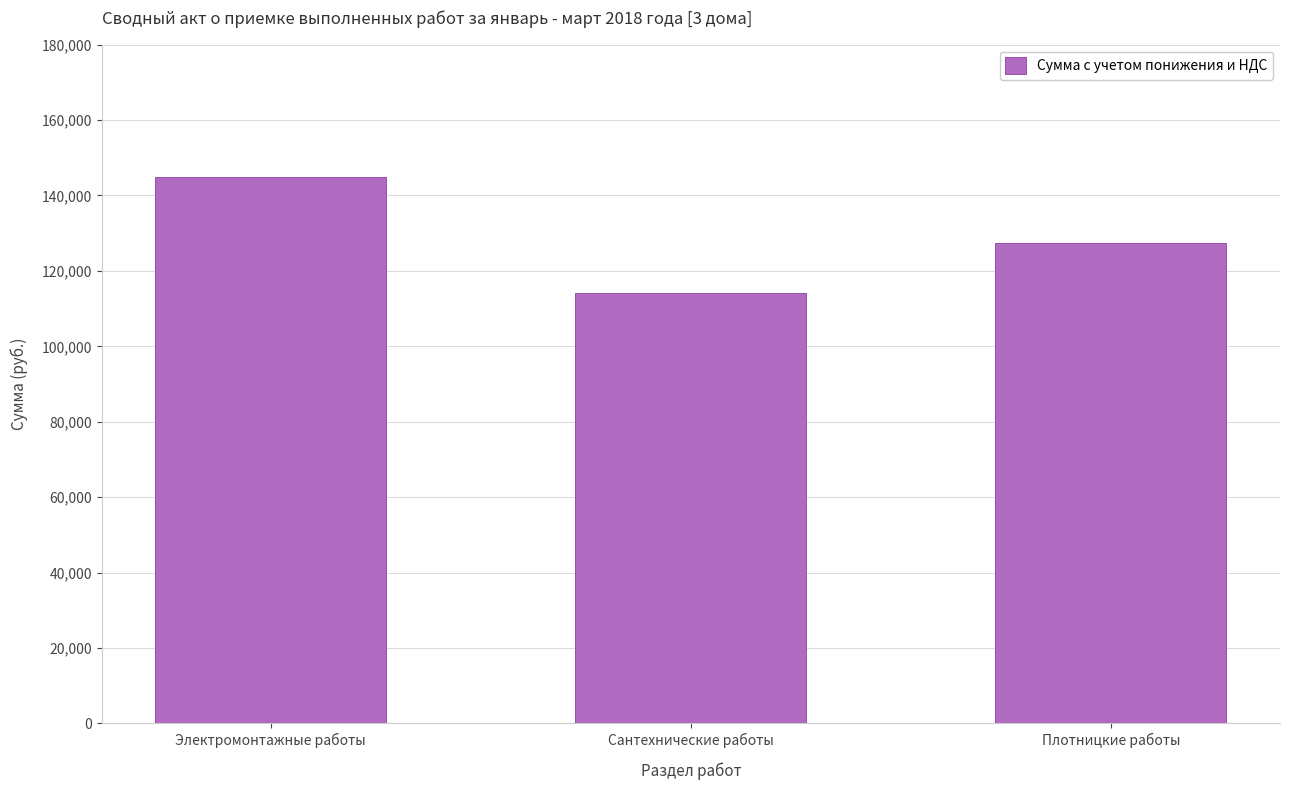

What is the approximate value at Плотницкие работы?

127436.1